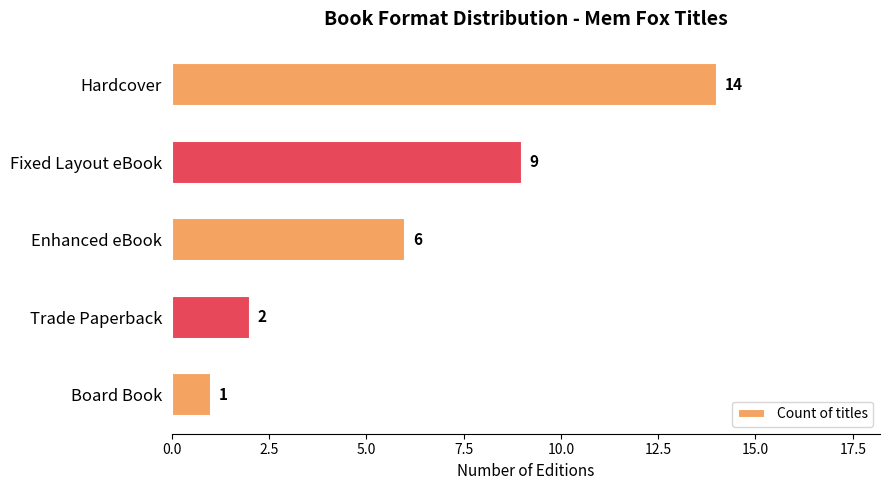

How many series are shown in this chart?

1